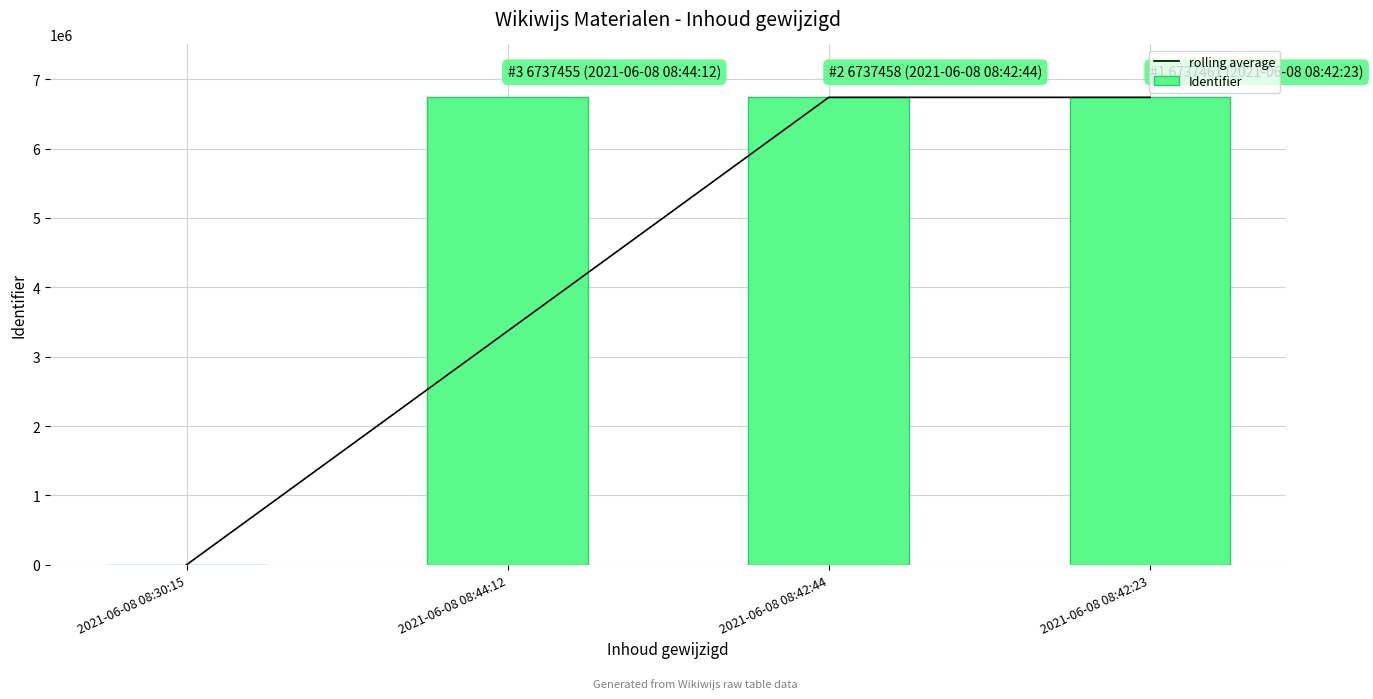

Reading left to right, what are all the values shown in this chart?

rolling average: 2021-06-08 08:30:15=0.0	2021-06-08 08:44:12=3368727.5	2021-06-08 08:42:44=6737456.5	2021-06-08 08:42:23=6737459.5
Identifier: 2021-06-08 08:30:15=0.0	2021-06-08 08:44:12=6737455.0	2021-06-08 08:42:44=6737458.0	2021-06-08 08:42:23=6737461.0